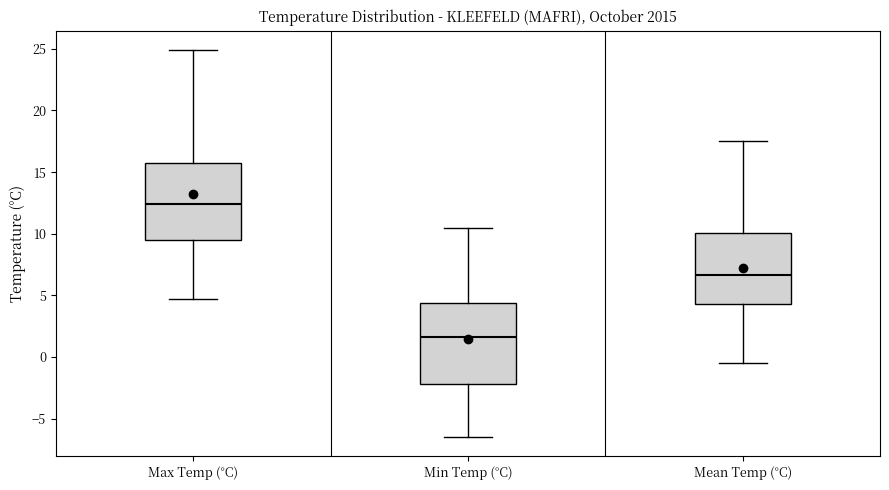

Reading left to right, read every box against the y-axis: the position of its median line, the range the box covers, and the ends of its whiskers. The values are not printed on the chart, so give them approximately, as read against the axis.

Max Temp (°C): median 12.5, box 9.5 to 16.0, whiskers 4.5 to 25.0
Min Temp (°C): median 1.5, box -2.0 to 4.5, whiskers -6.5 to 10.5
Mean Temp (°C): median 6.5, box 4.5 to 10.0, whiskers -0.5 to 17.5